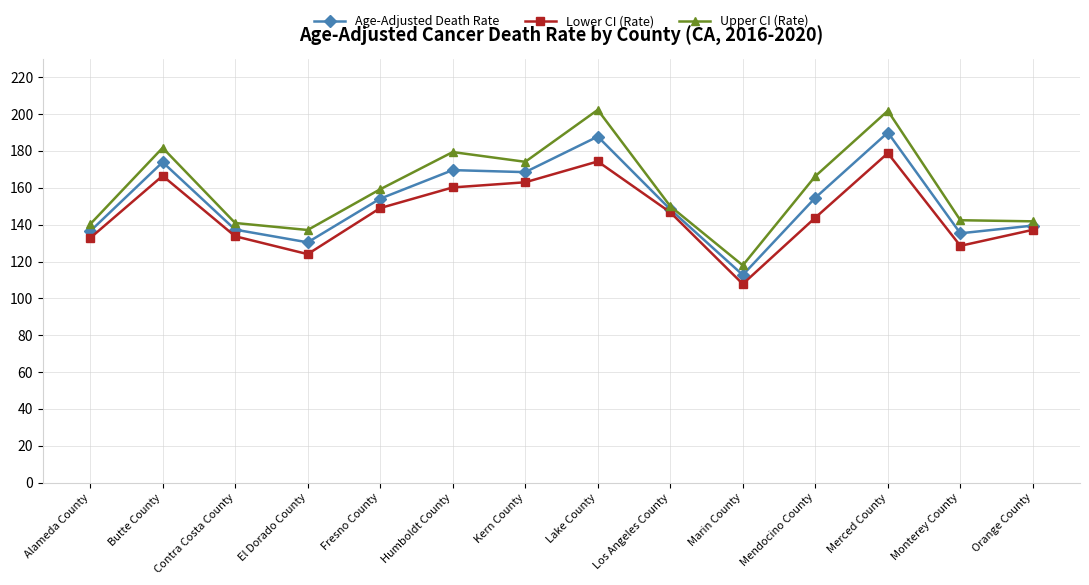

Is the value of Age-Adjusted Death Rate at El Dorado County greater than the value of Upper CI (Rate) at Fresno County?

No